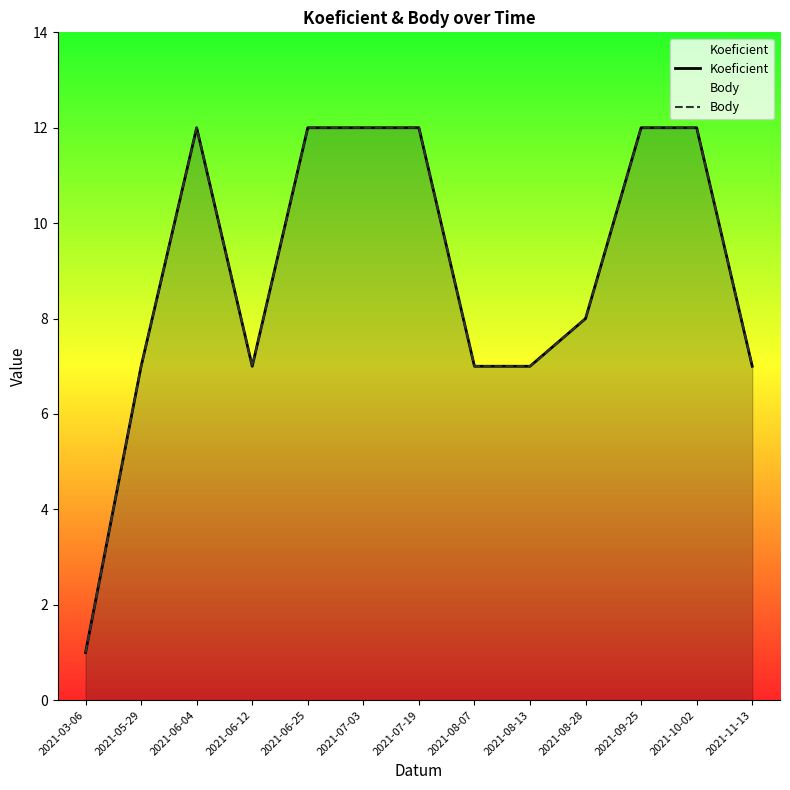

True or false: Body and Koeficient intersect in this chart.

False